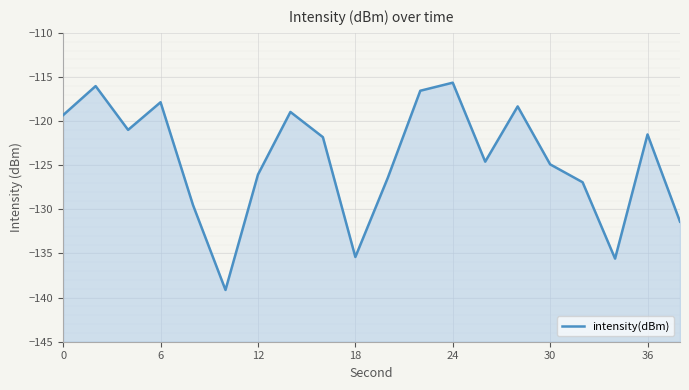

How many data points are above -121?

8